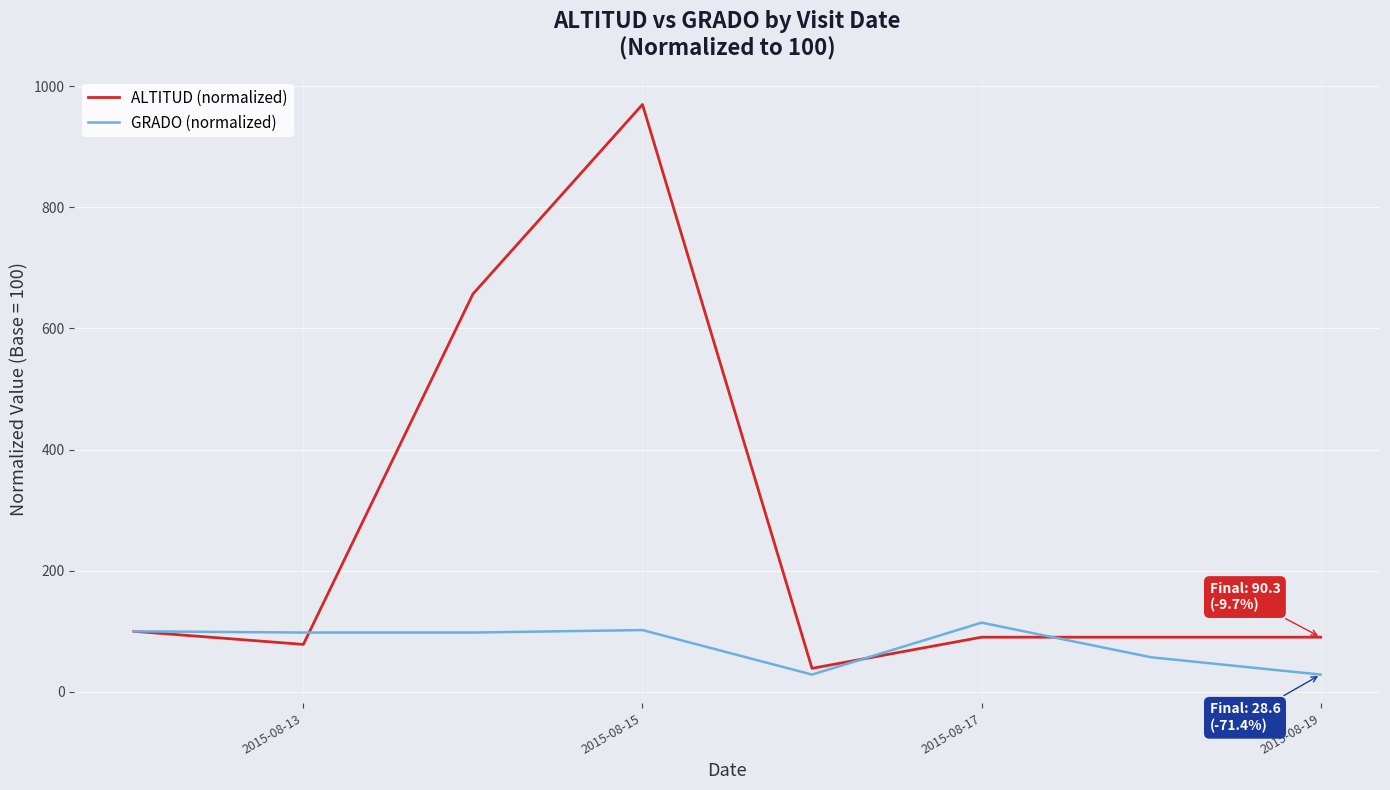

In ALTITUD (normalized), how many points are lower than both neighbors (excluding endpoints)?

2